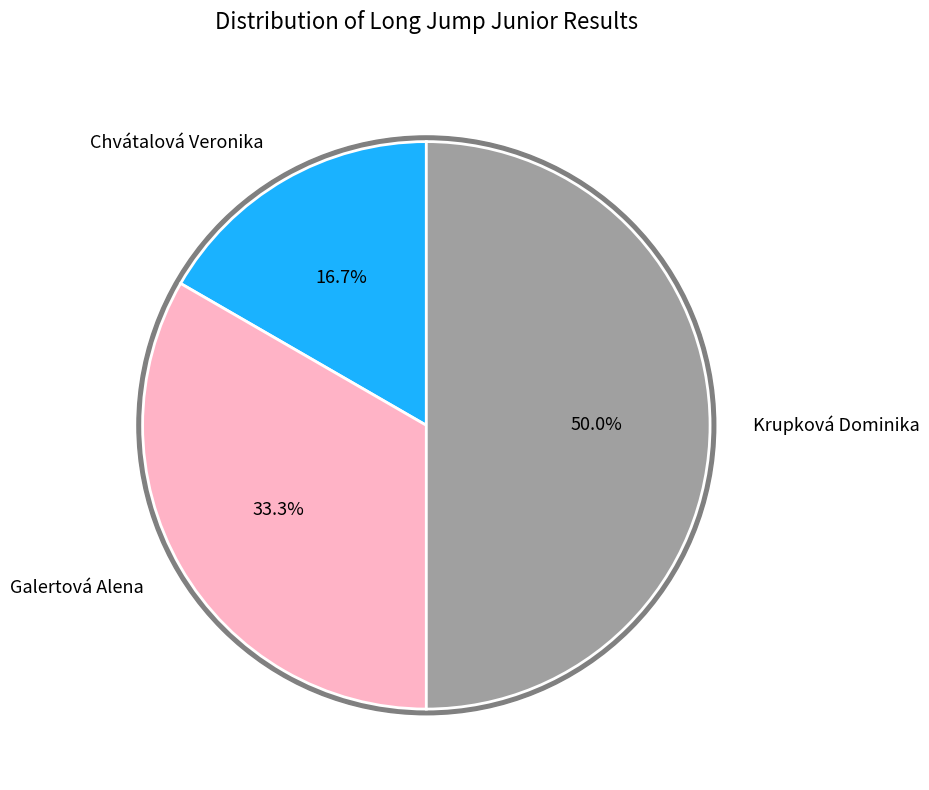

How many segments does this pie chart have?

3